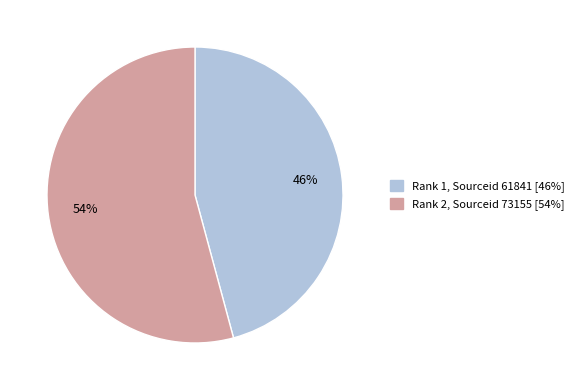

Combined, do Rank 2, Sourceid 73155 [54%] and Rank 1, Sourceid 61841 [46%] account for over 50%?

Yes